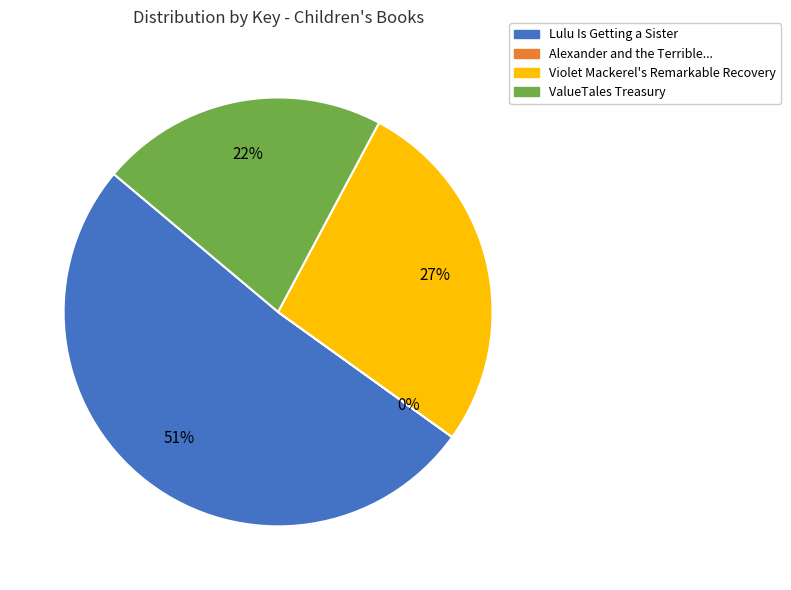

Is there a majority slice in this chart?

Yes